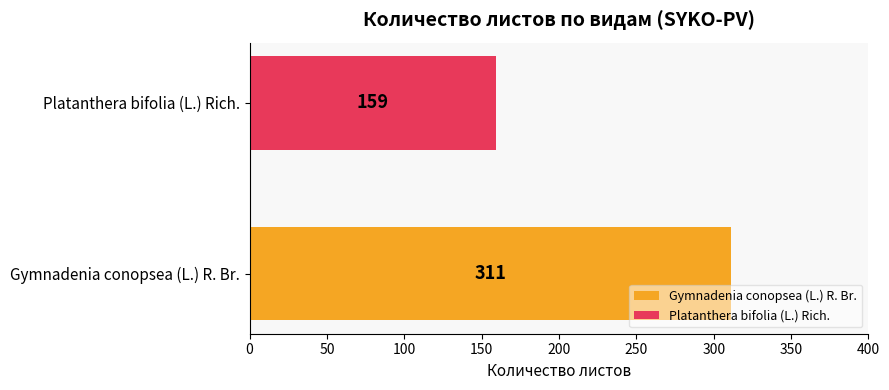

Rank the categories by value from lowest to highest.

Platanthera bifolia (L.) Rich., Gymnadenia conopsea (L.) R. Br.